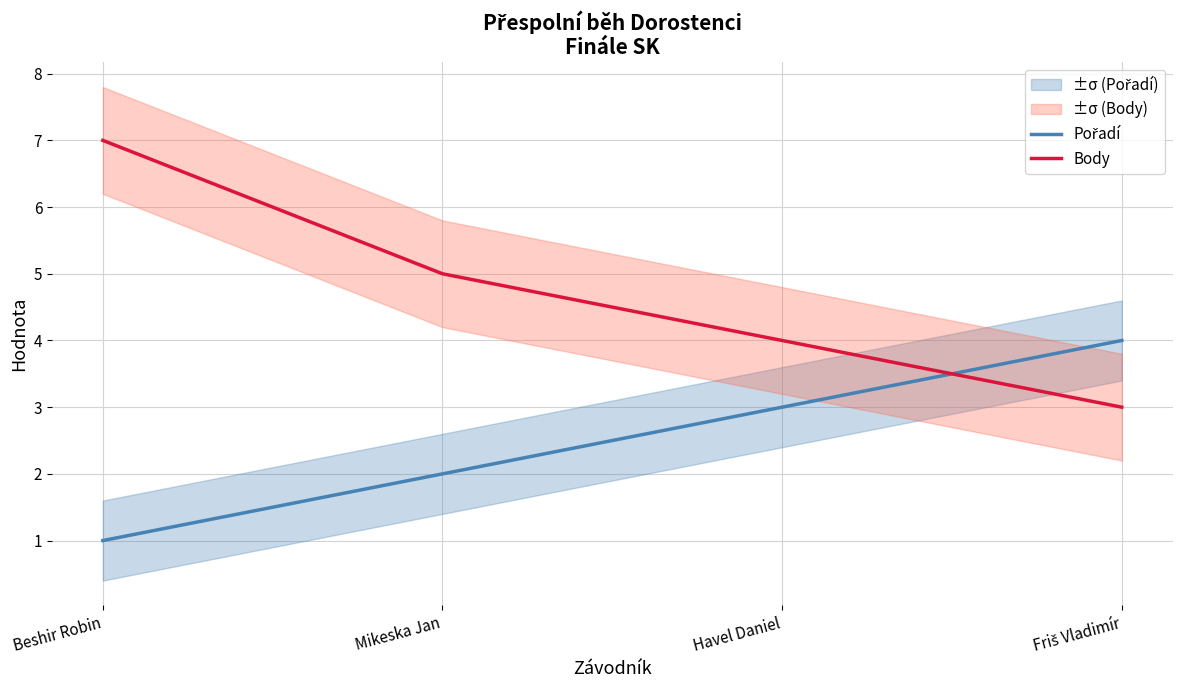

At how many categories does at least one series exceed 6?

1